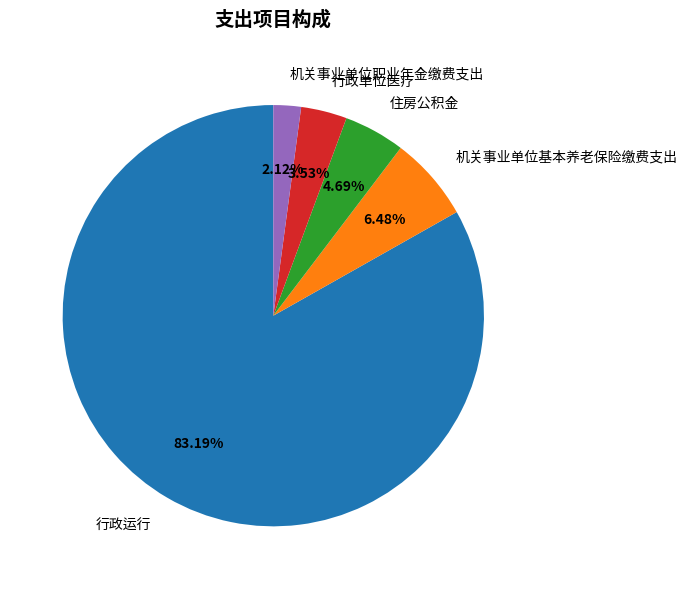

What is the total percentage of 机关事业单位基本养老保险缴费支出 and 住房公积金?

11.2%